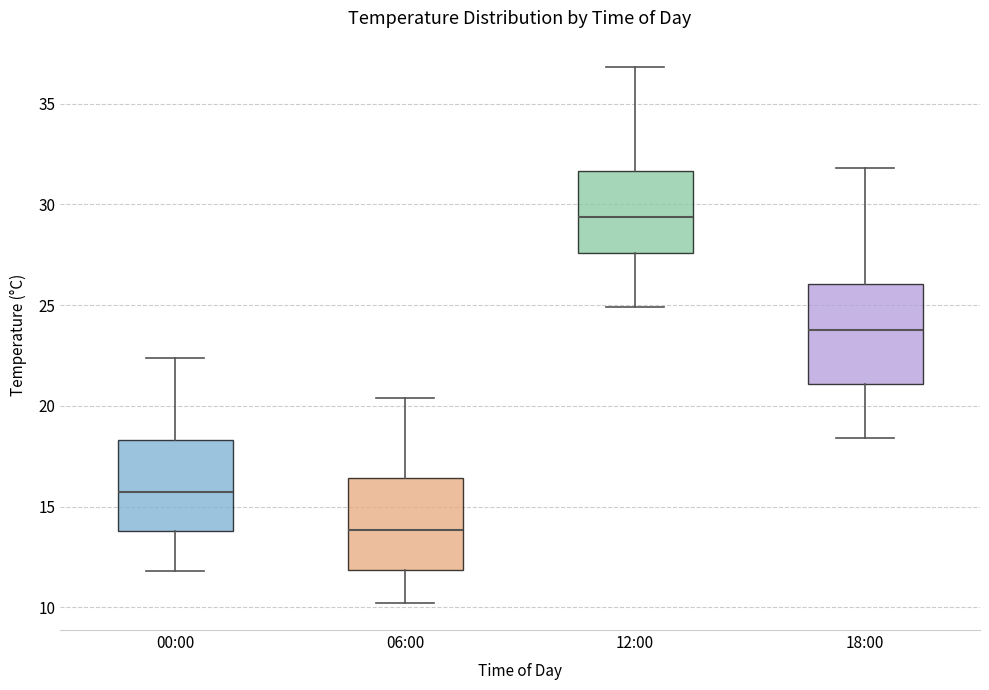

Reading left to right, transcribe this box plot: for each box, give where its median line is, the range the box spans, and where its two whiskers end, as read against the y-axis. The values are not printed on the chart, so give them approximately, as read against the axis.

00:00: median 15.5, box 14.0 to 18.5, whiskers 12.0 to 22.5
06:00: median 14.0, box 12.0 to 16.5, whiskers 10.0 to 20.5
12:00: median 29.5, box 27.5 to 31.5, whiskers 25.0 to 37.0
18:00: median 24.0, box 21.0 to 26.0, whiskers 18.5 to 32.0